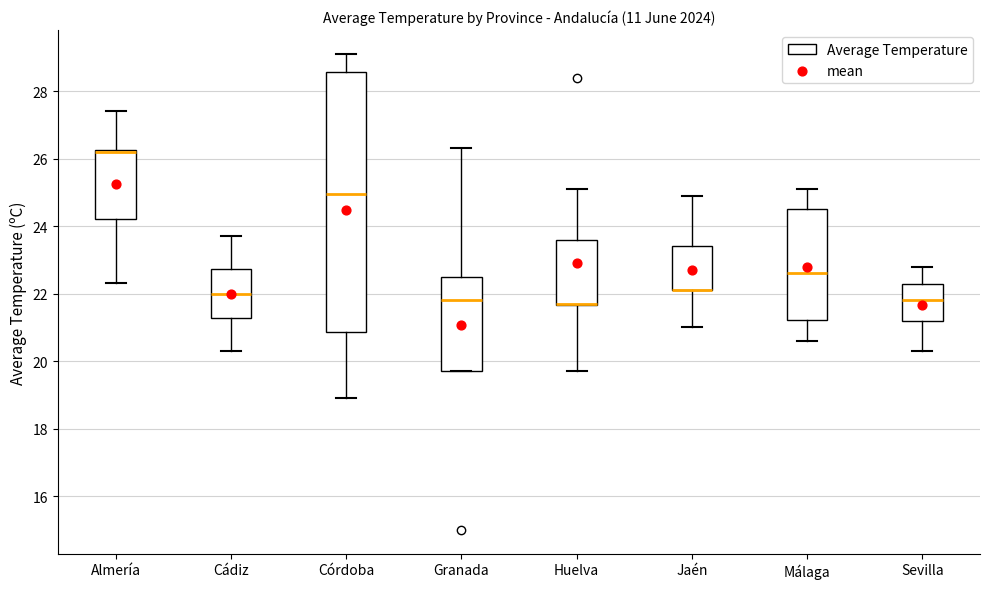

Reading left to right, read every box against the y-axis: the position of its median line, the range the box covers, and the ends of its whiskers. The values are not printed on the chart, so give them approximately, as read against the axis.

Almería: median 26.2 (drawn on the box's upper edge), box 24.2 to 26.2, whiskers 22.4 to 27.4
Cádiz: median 22.0, box 21.2 to 22.8, whiskers 20.4 to 23.8
Córdoba: median 25.0, box 20.8 to 28.6, whiskers 19.0 to 29.2
Granada: median 21.8, box 19.8 to 22.6, whiskers 19.8 to 26.4
Huelva: median 21.8 (drawn on the box's lower edge), box 21.6 to 23.6, whiskers 19.8 to 25.2
Jaén: median 22.2 (drawn on the box's lower edge), box 22.2 to 23.4, whiskers 21.0 to 25.0
Málaga: median 22.6, box 21.2 to 24.6, whiskers 20.6 to 25.2
Sevilla: median 21.8, box 21.2 to 22.2, whiskers 20.4 to 22.8